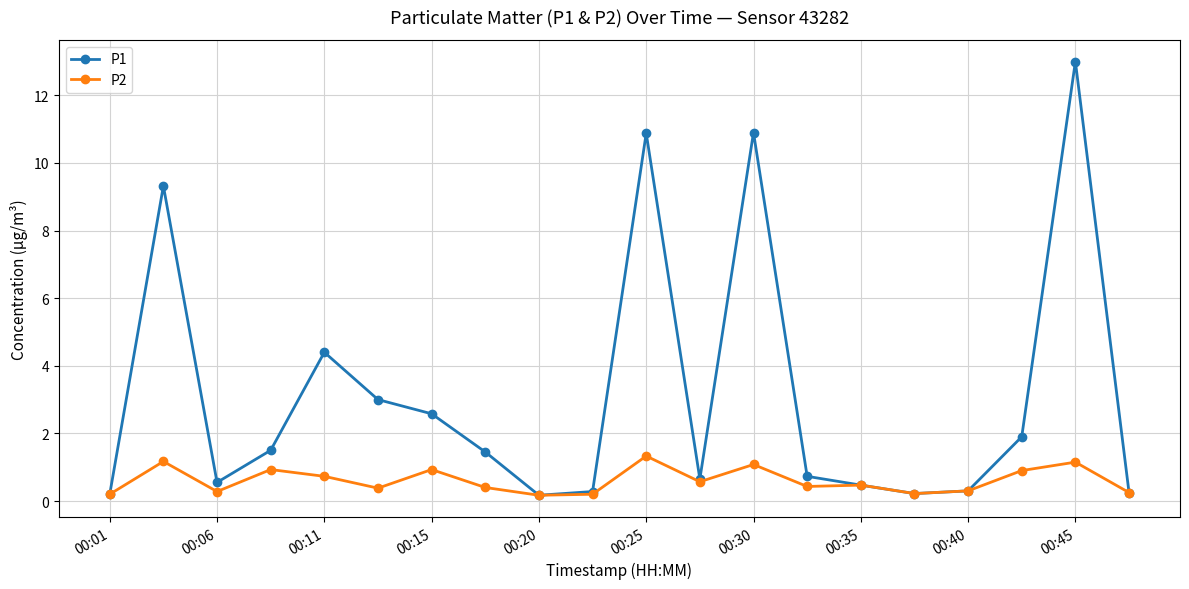

At how many categories does at least one series exceed 9?

4